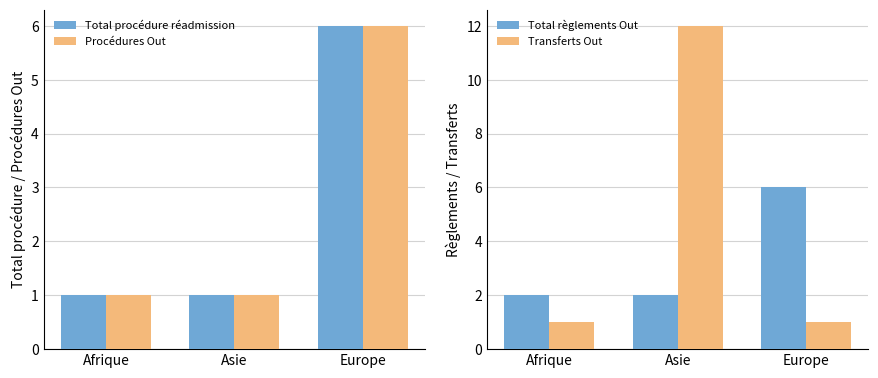

Reading left to right, transcribe all the data shown in this chart.

Total procédure réadmission: 1	1	6
Procédures Out: 1	1	6
Total règlements Out: 2	2	6
Transferts Out: 1	12	1